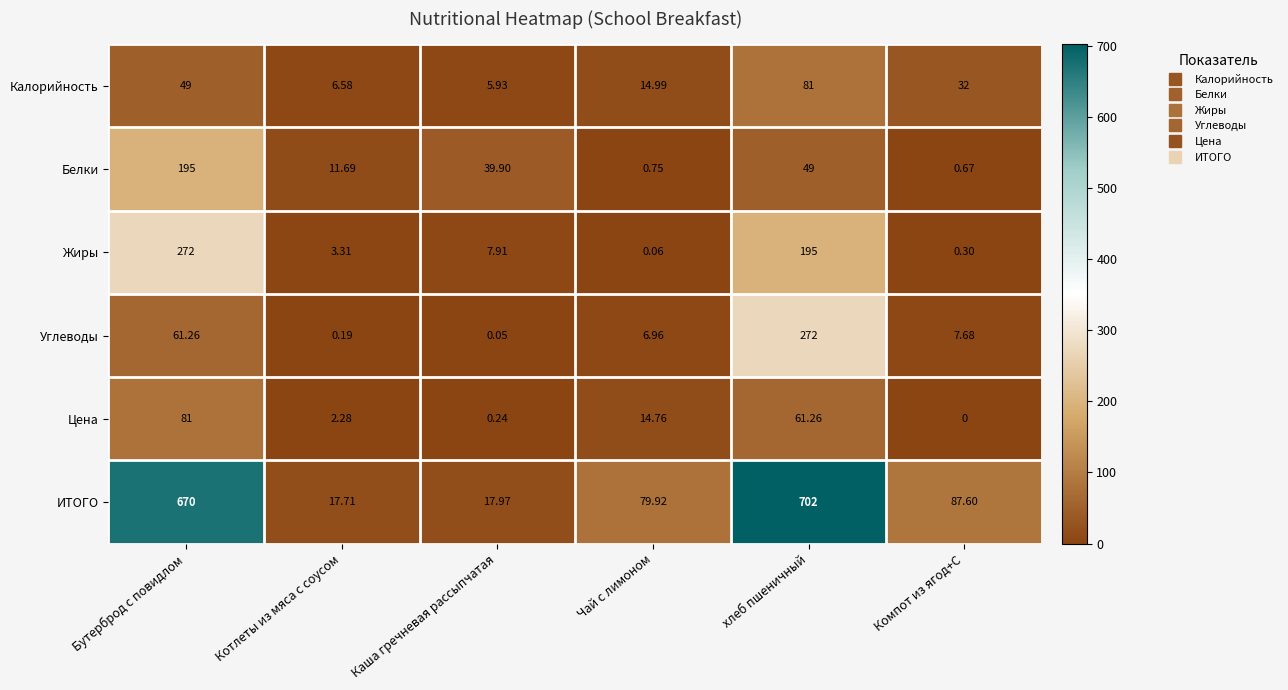

What is the spread (max minus min) of values at Каша гречневая рассыпчатая?

39.9